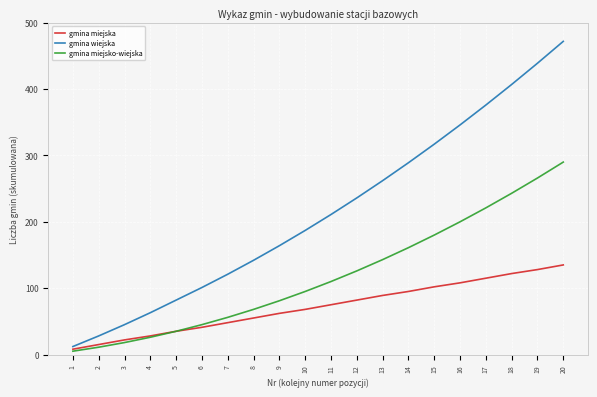

List the labels in order of gmina wiejska value, smallest first.

1, 2, 3, 4, 5, 6, 7, 8, 9, 10, 11, 12, 13, 14, 15, 16, 17, 18, 19, 20